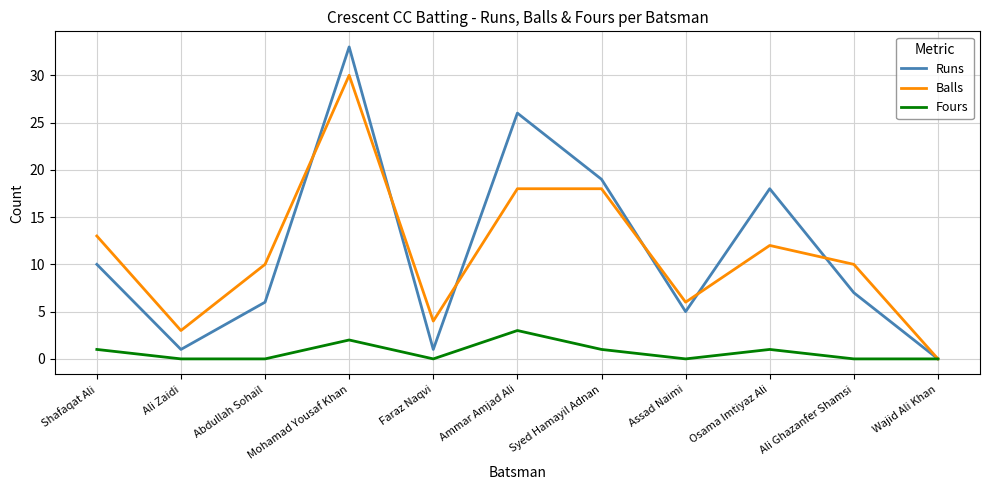

What position from the left is Abdullah Sohail?

3